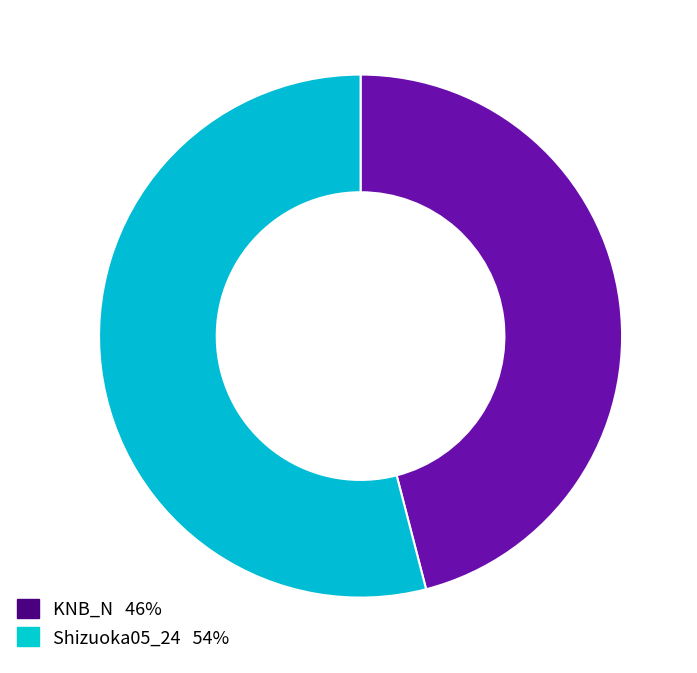

Which category has the biggest portion of the pie?

Shizuoka05_24